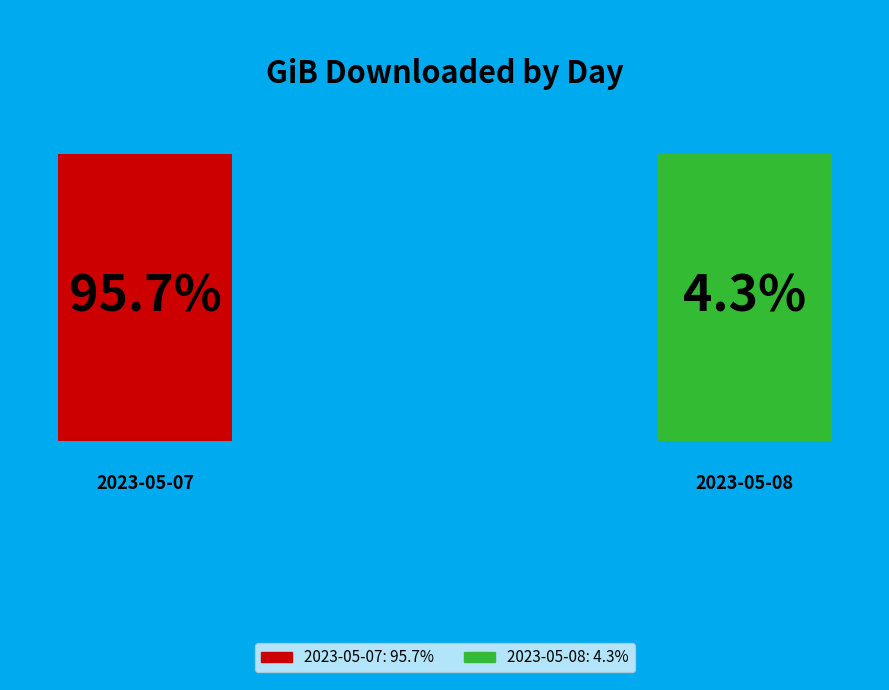

Is it true that 2023-05-07 is 96% of the pie?

True